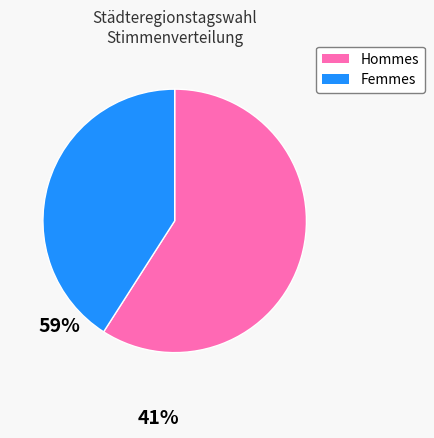

The Femmes slice represents 41% of the pie. True or false?

True